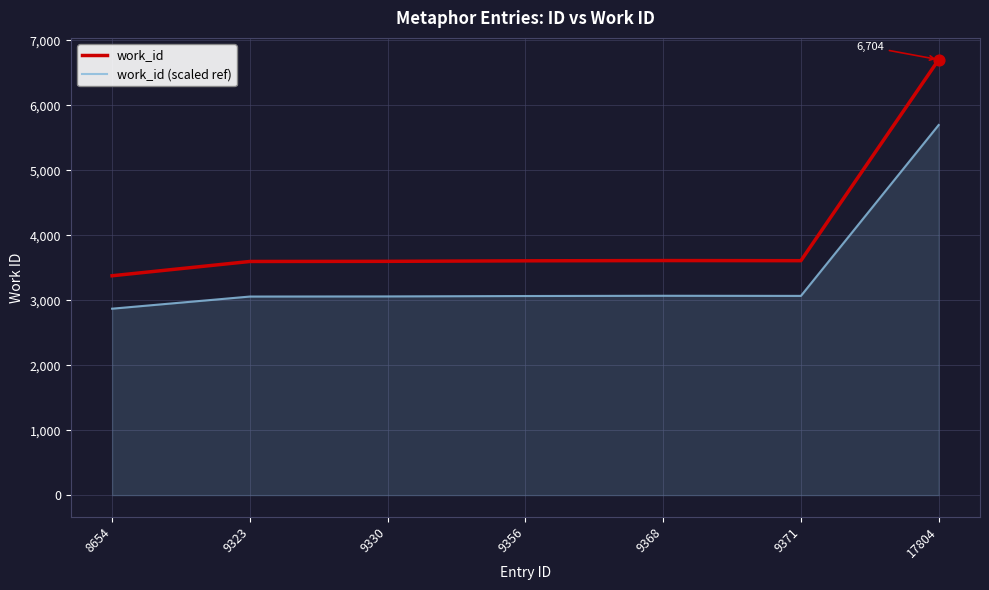

At how many categories does at least one series exceed 3412?

6